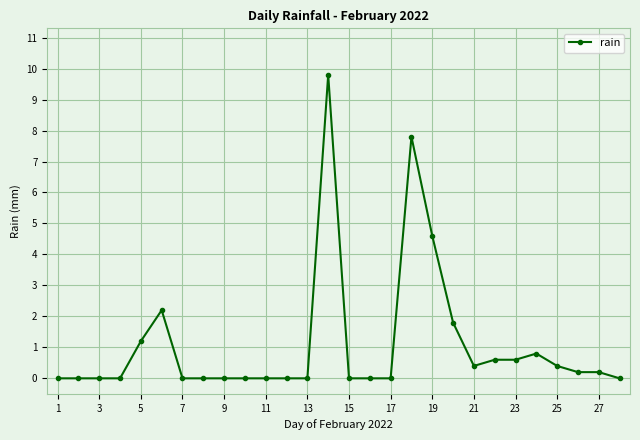

True or false: the data has more than 2 interior local peaks.

True